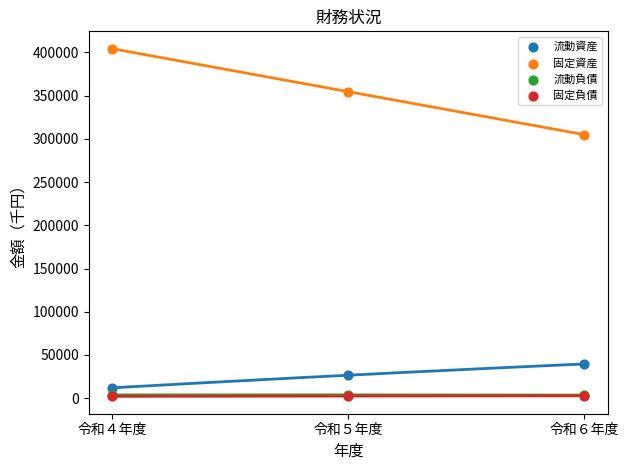

What are all the series names shown in the legend?

流動資産, 固定資産, 流動負債, 固定負債